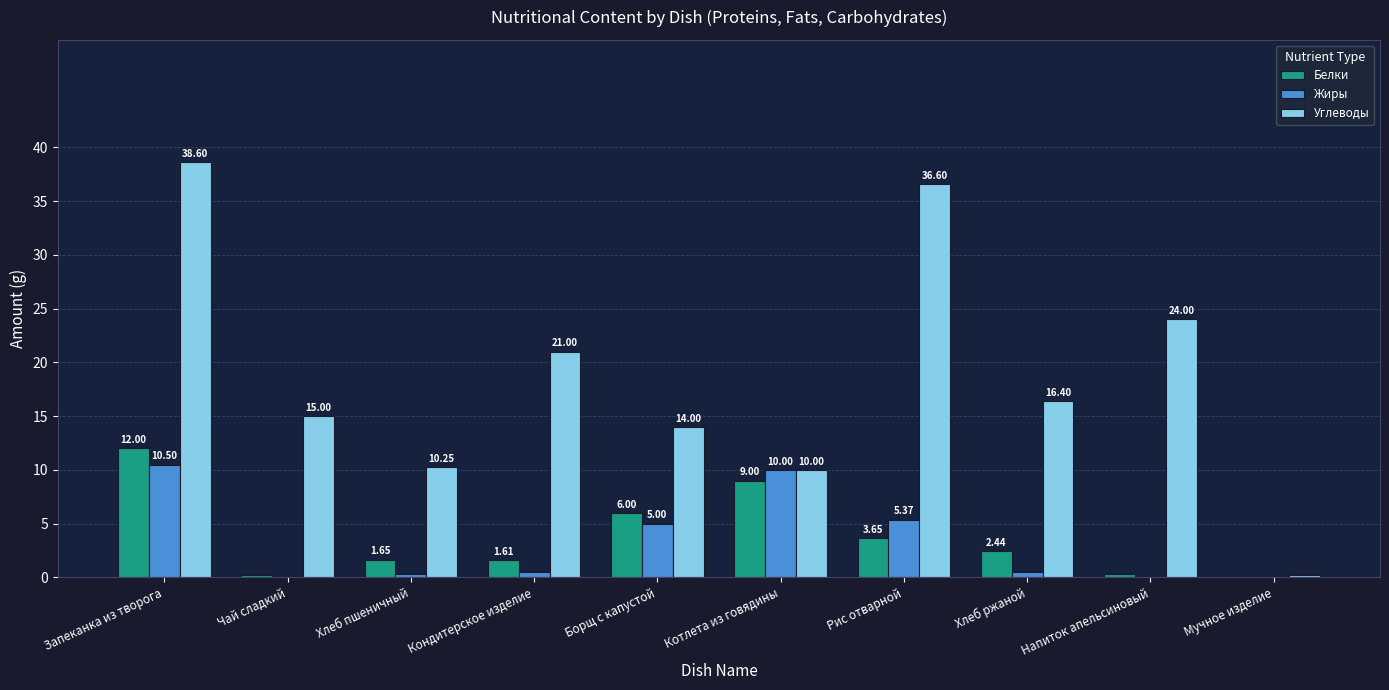

At which label is Углеводы closest to 19?

Кондитерское изделие